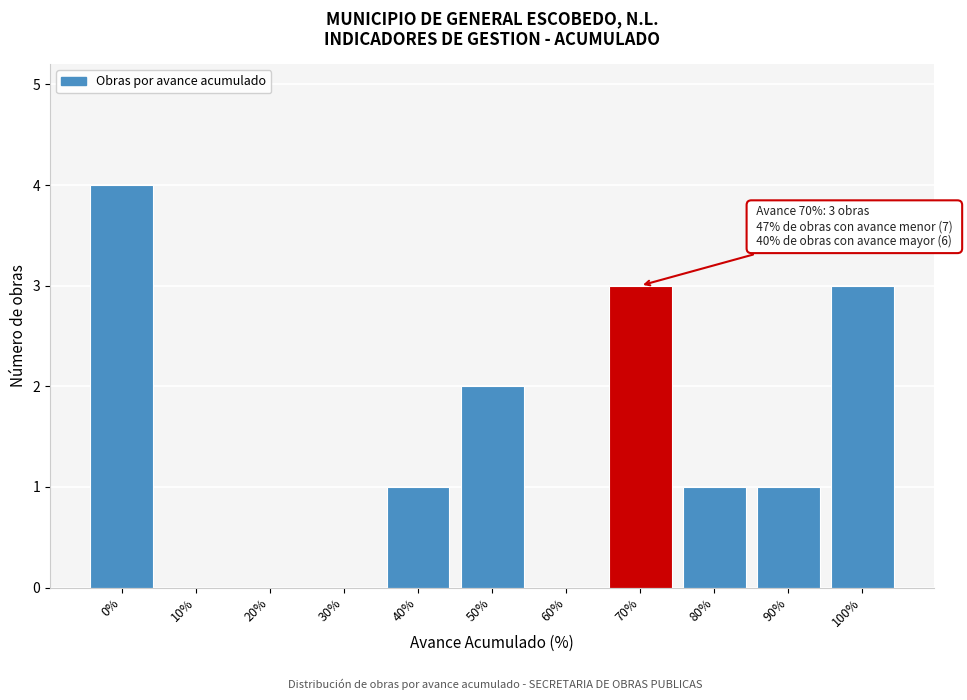

Reading right to left, what are all the values shown in this chart?

100%=3	90%=1	80%=1	70%=3	60%=0	50%=2	40%=1	30%=0	20%=0	10%=0	0%=4